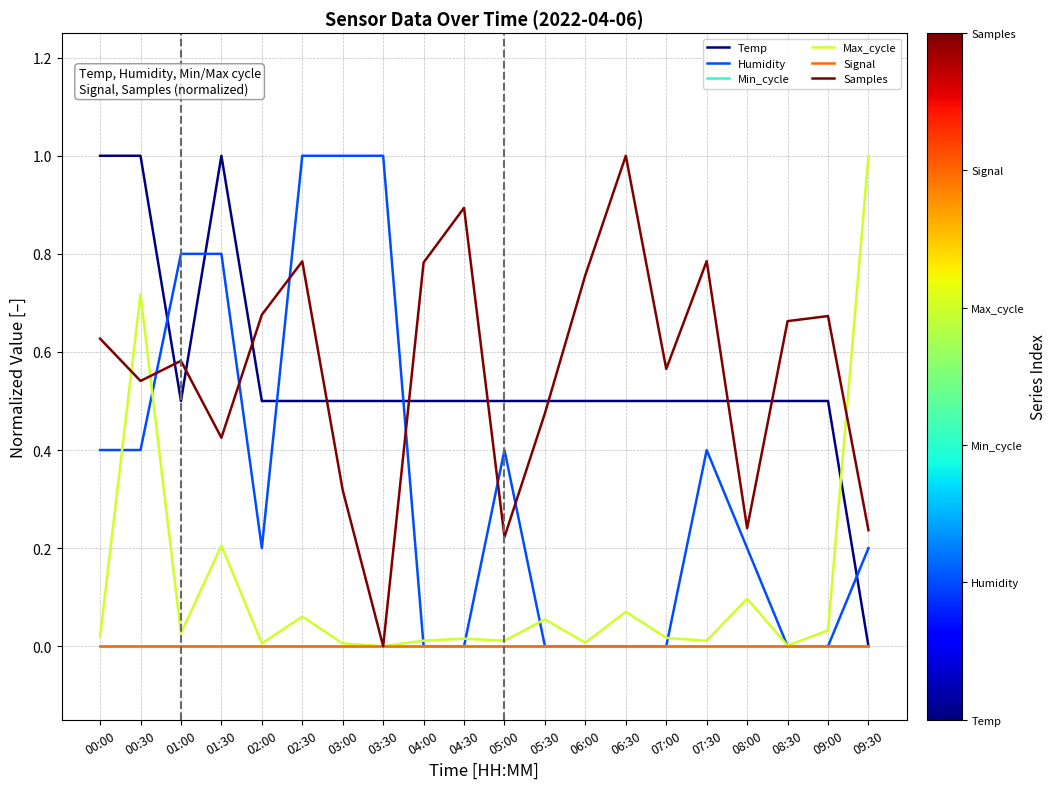

Rank the categories by Max_cycle value from highest to lowest.

09:30, 00:30, 01:30, 08:00, 06:30, 02:30, 05:30, 09:00, 01:00, 00:00, 07:00, 04:30, 04:00, 05:00, 07:30, 06:00, 02:00, 03:00, 08:30, 03:30